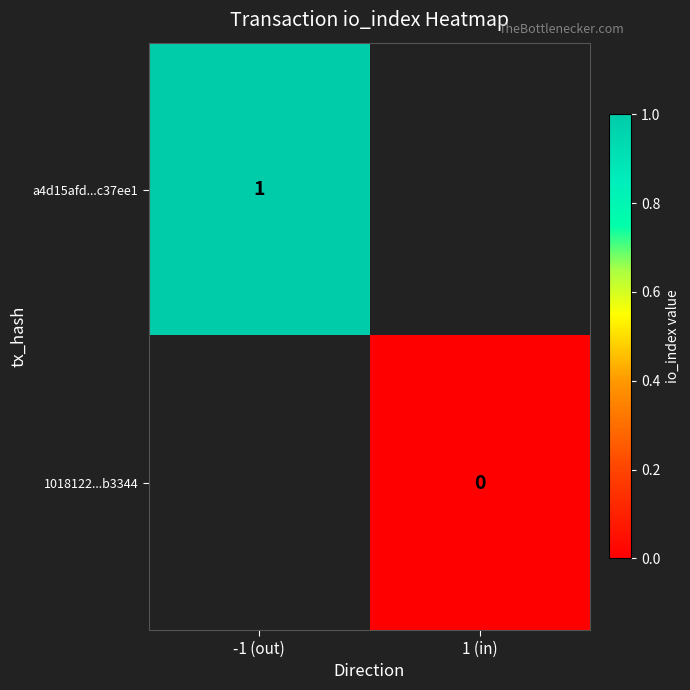

Count the number of categories in the chart.

2